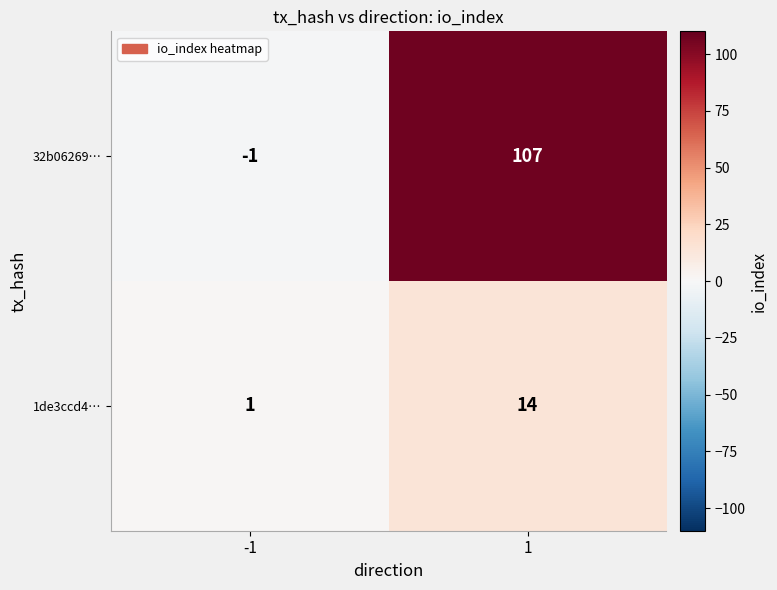

Reading left to right, extract all data points from this chart.

32b06269…: -1=-1	1=107
1de3ccd4…: -1=1	1=14